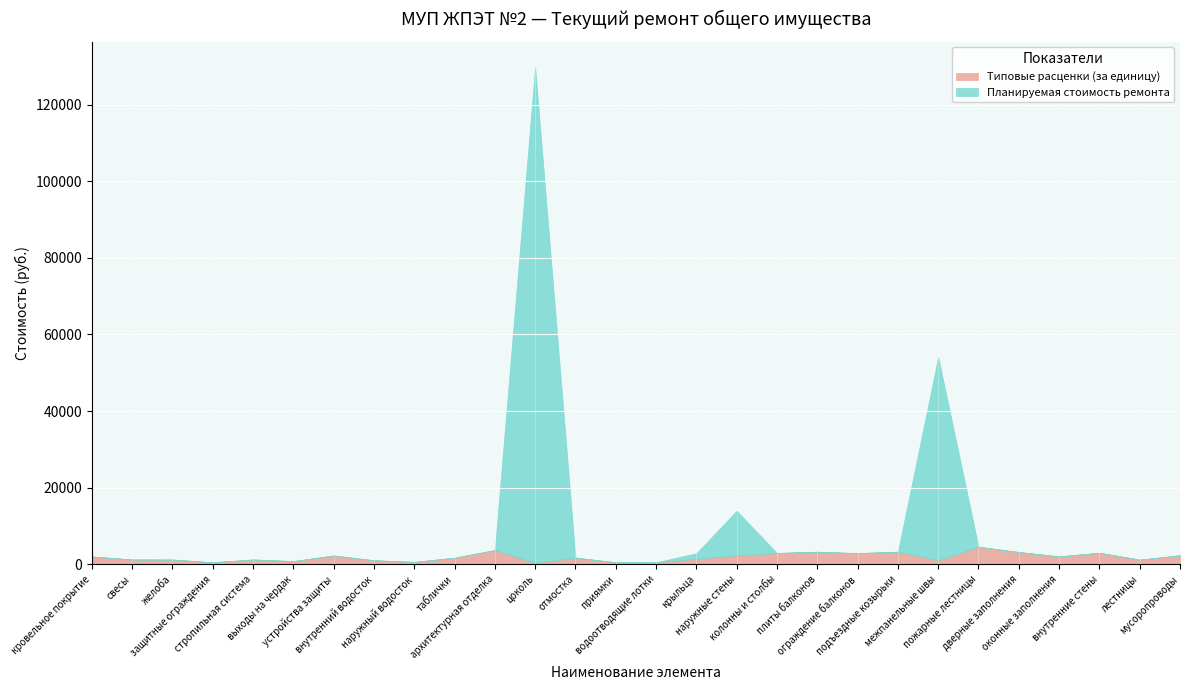

How many lines are shown in the chart?

2